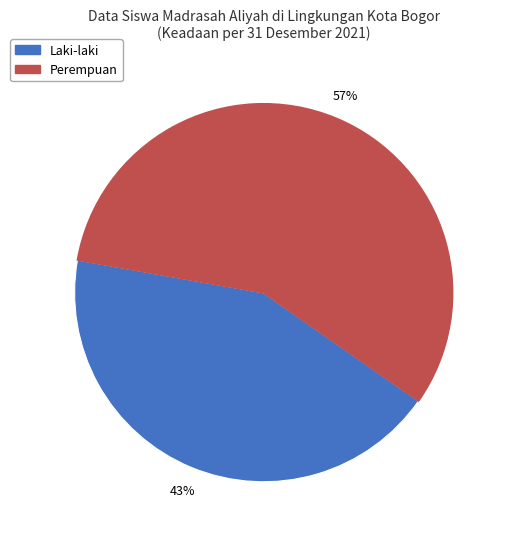

To the nearest percent, what portion does Laki-laki represent?

43%